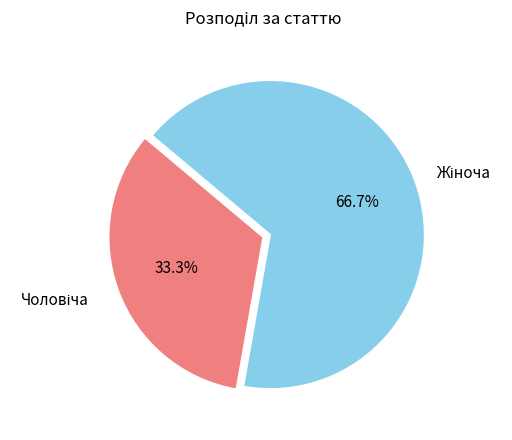

Is there a majority slice in this chart?

Yes